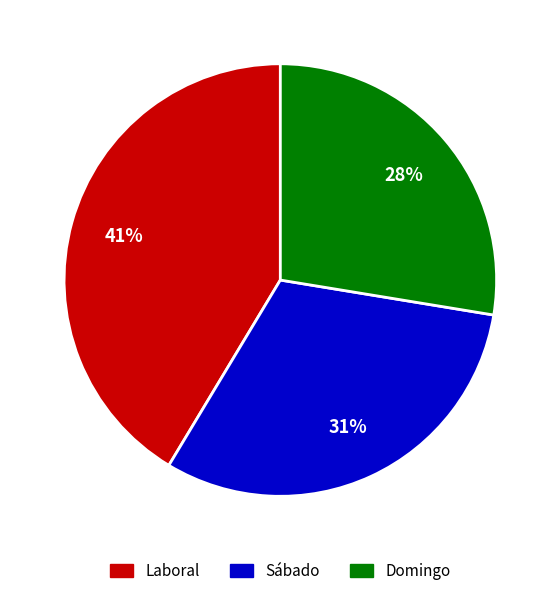

Which category has the smallest portion of the pie?

Domingo